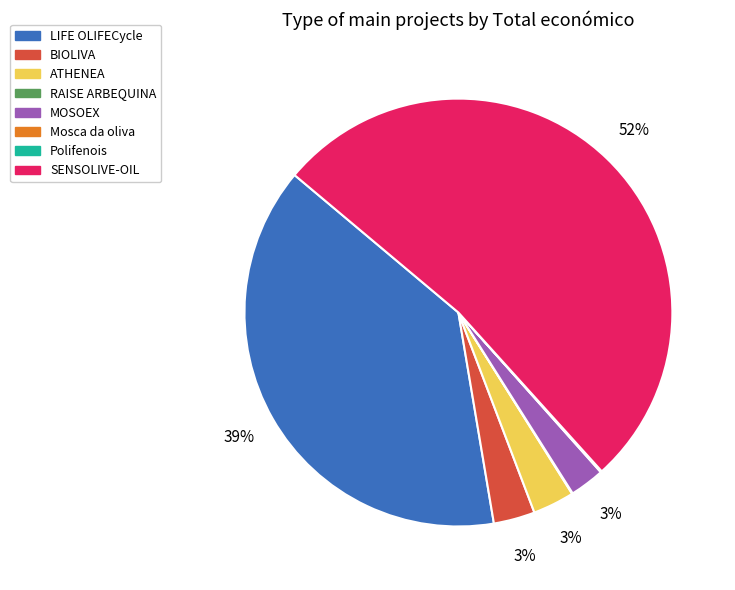

Which category accounts for the majority?

SENSOLIVE-OIL